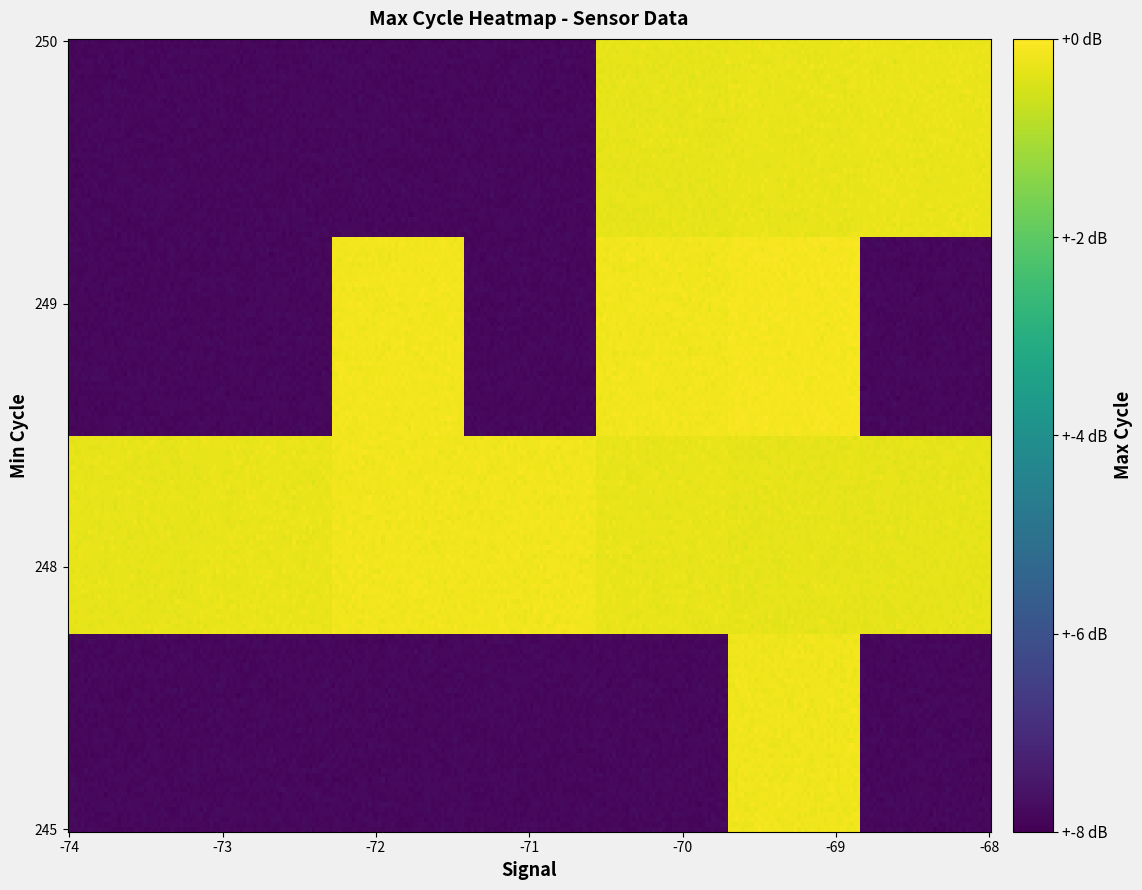

Which series has the widest spread of values?

val_Max_cycle